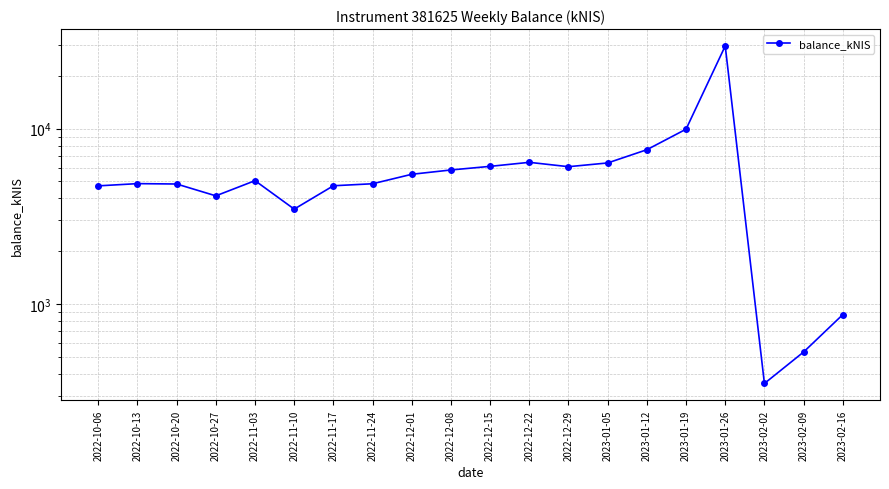

At which category does the chart reach its minimum across all series?

2023-02-02